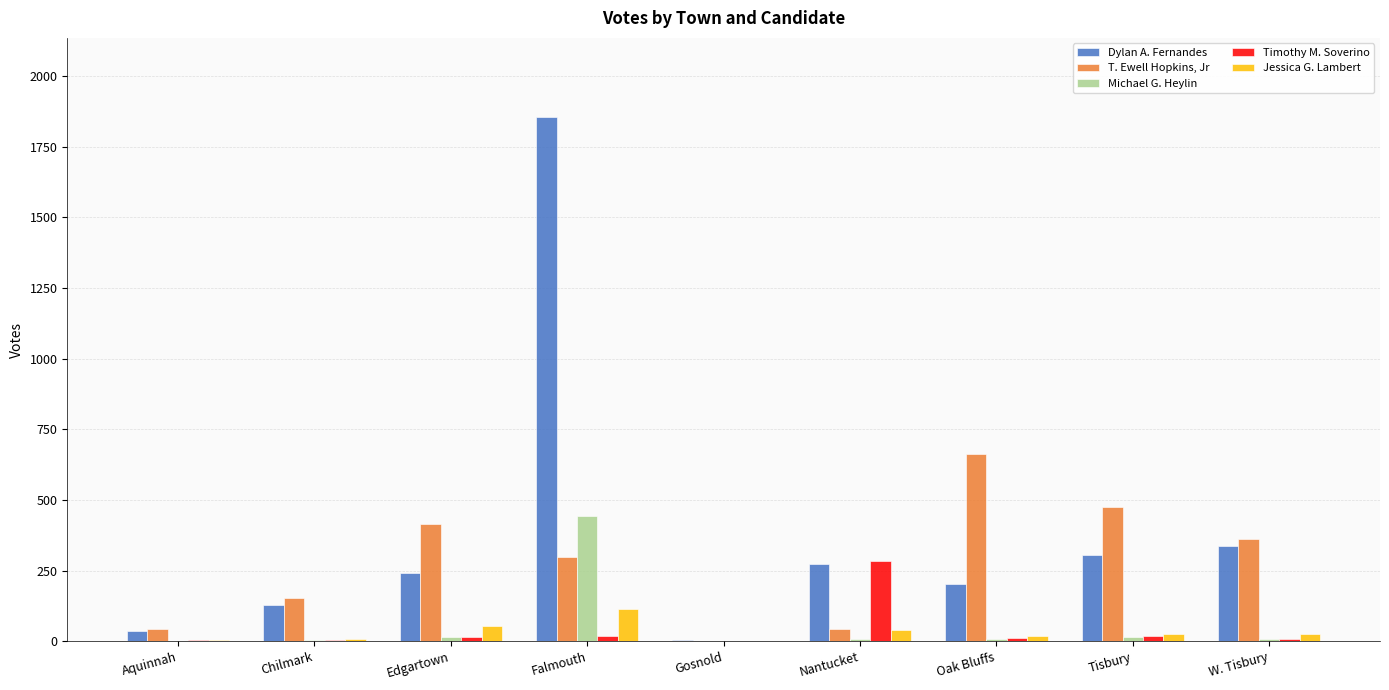

Is it true that T. Ewell Hopkins, Jr equals 474 at Tisbury?

True